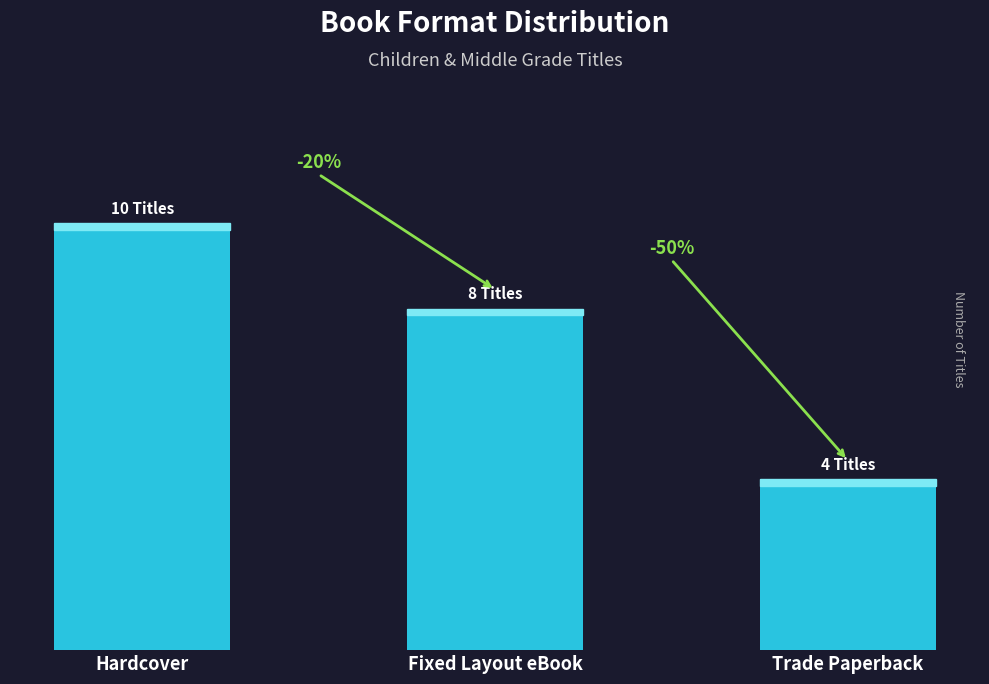

Approximately how many times larger is the value at Hardcover compared to Fixed Layout eBook?

1.2